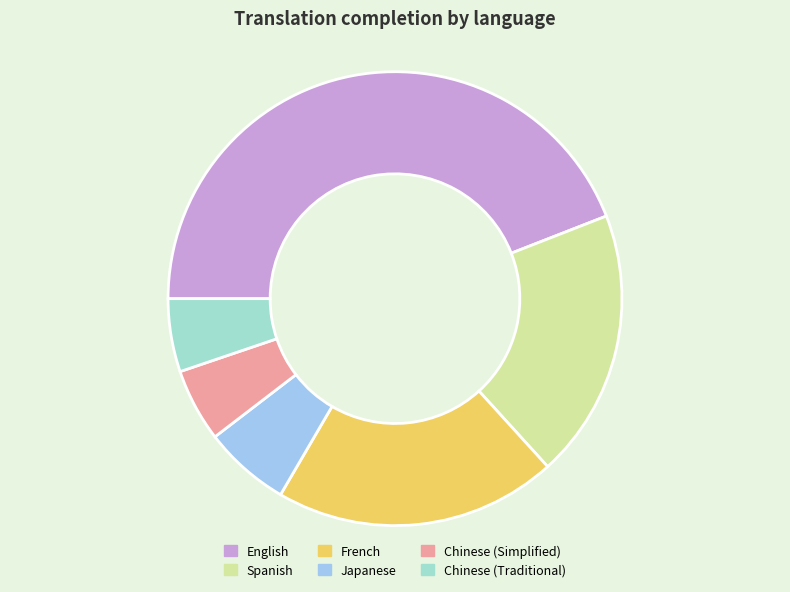

Do Chinese (Simplified) and Chinese (Traditional) together represent more than half of the pie?

No